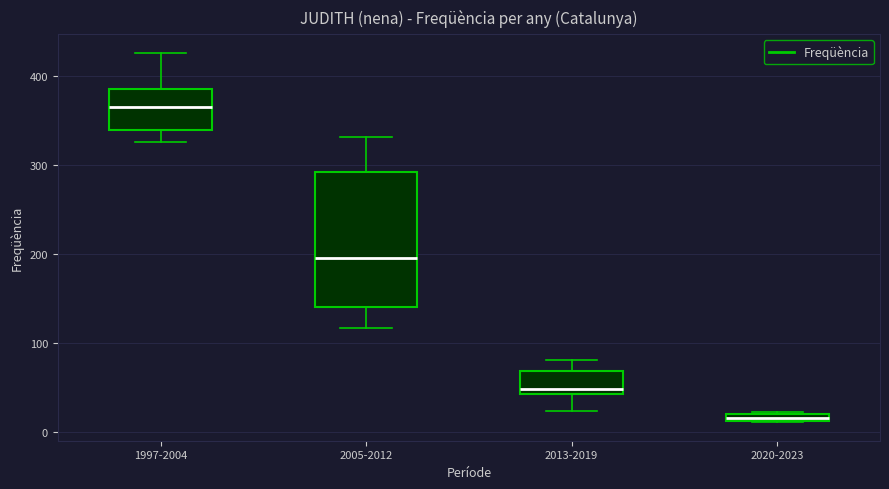

Which box's median line is the lowest?

2020-2023